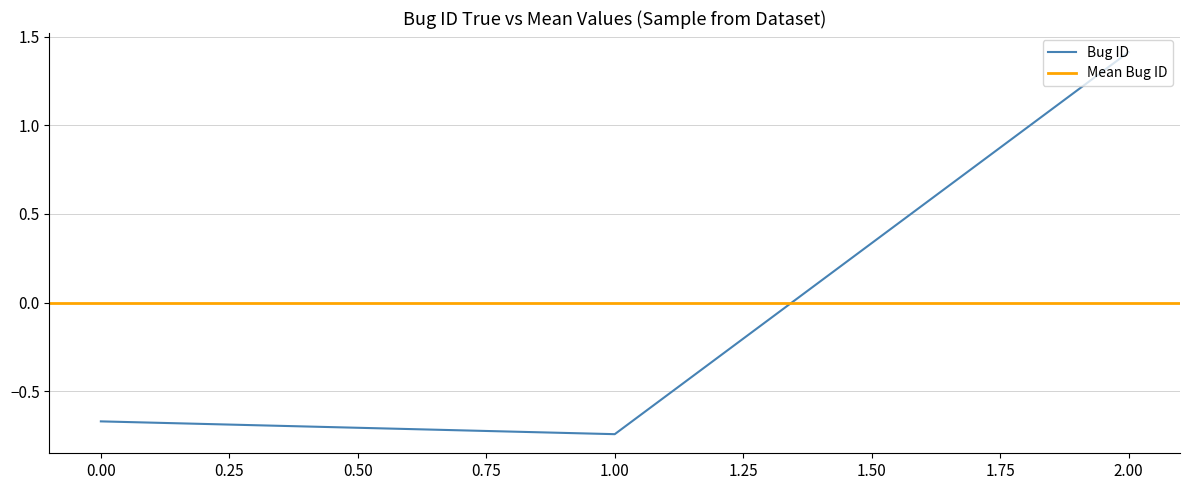

Reading left to right, transcribe all the data shown in this chart.

-0.7	-0.7	1.4